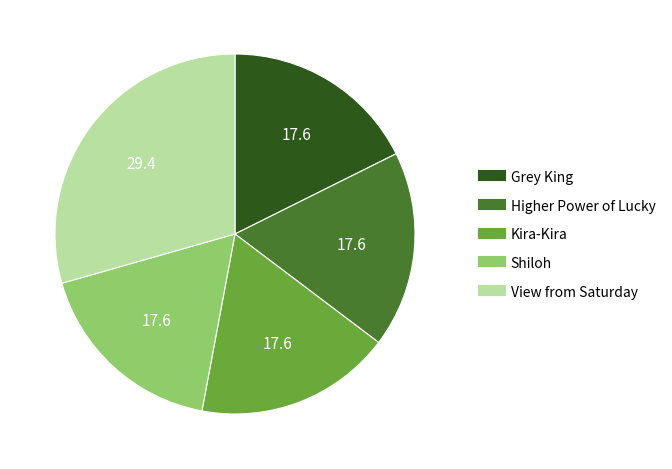

What is the ratio of the value at Grey King to the value at Higher Power of Lucky?

1.0